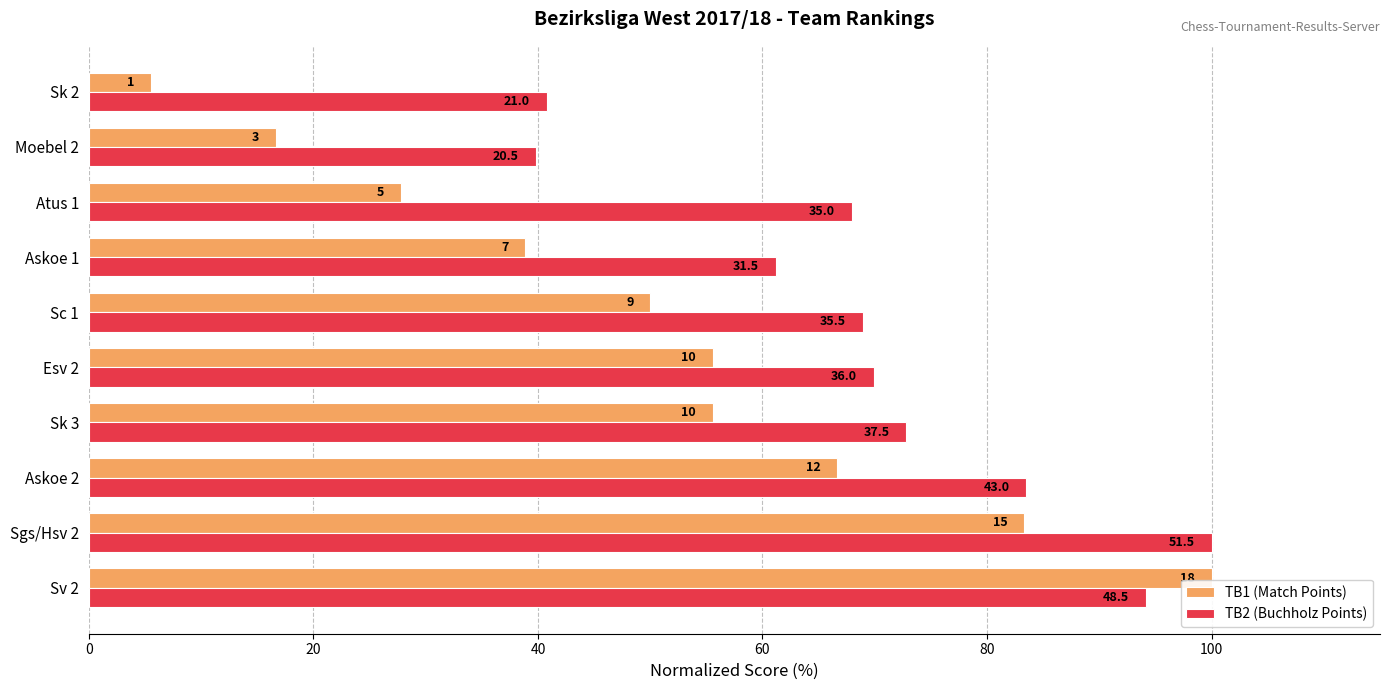

Rank the series by their average value, from highest to lowest.

TB2 (Buchholz Points), TB1 (Match Points)